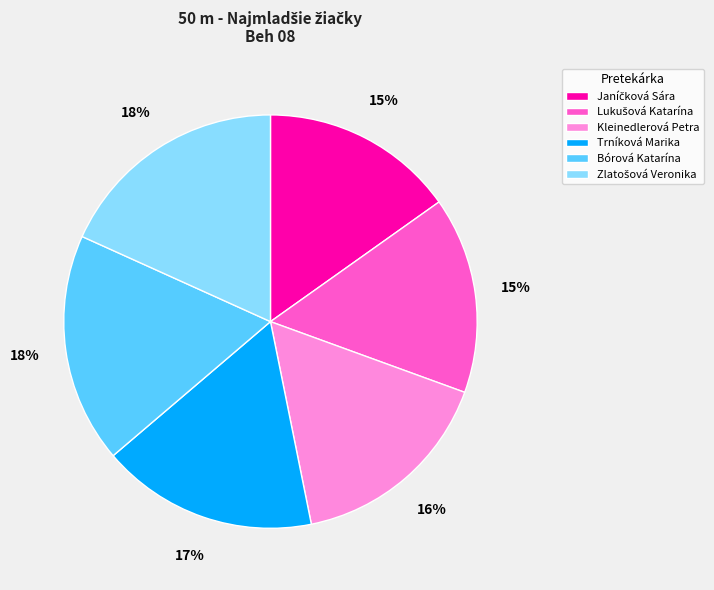

What percentage is the Bórová Katarína slice, to the nearest percent?

18%